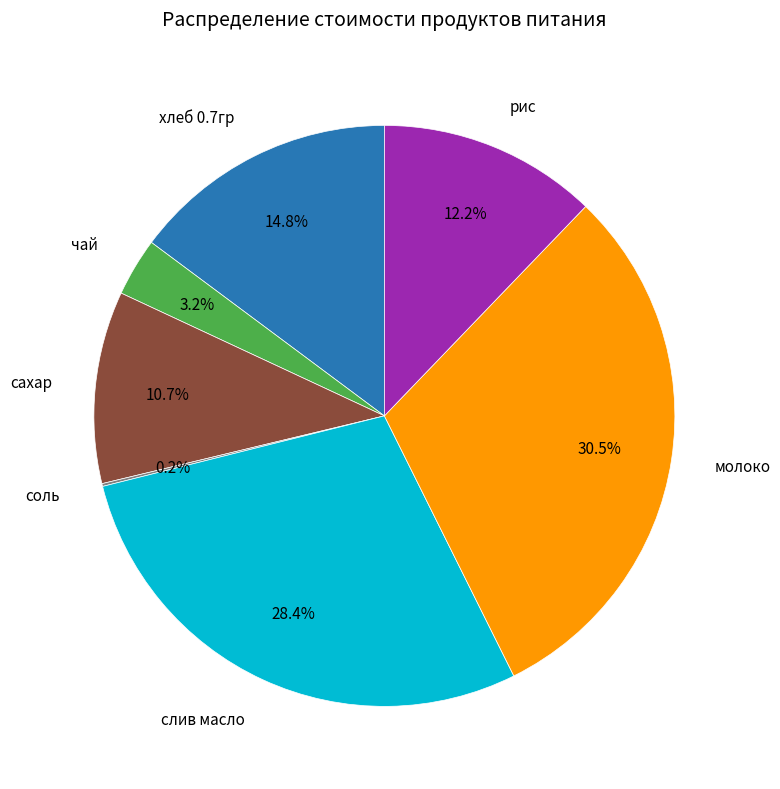

To the nearest percent, what is the difference between the largest and smallest slice percentages?

30%